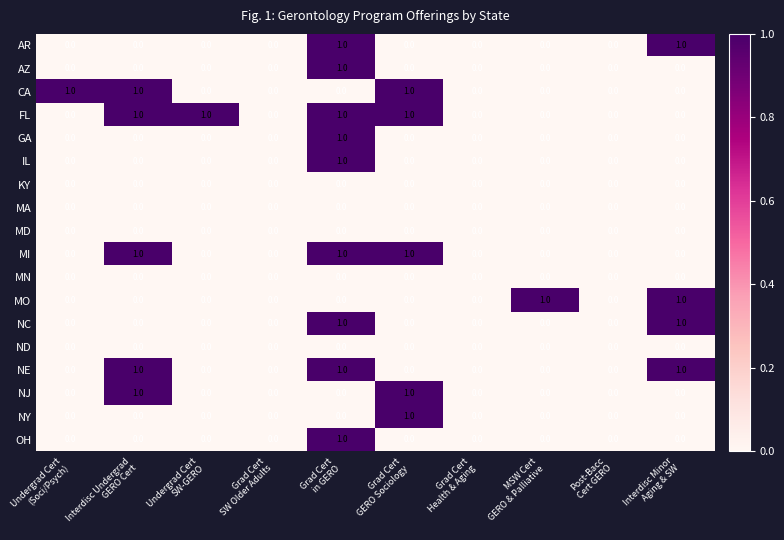

What is the difference between the highest and lowest values at Grad Cert
in GERO?

1